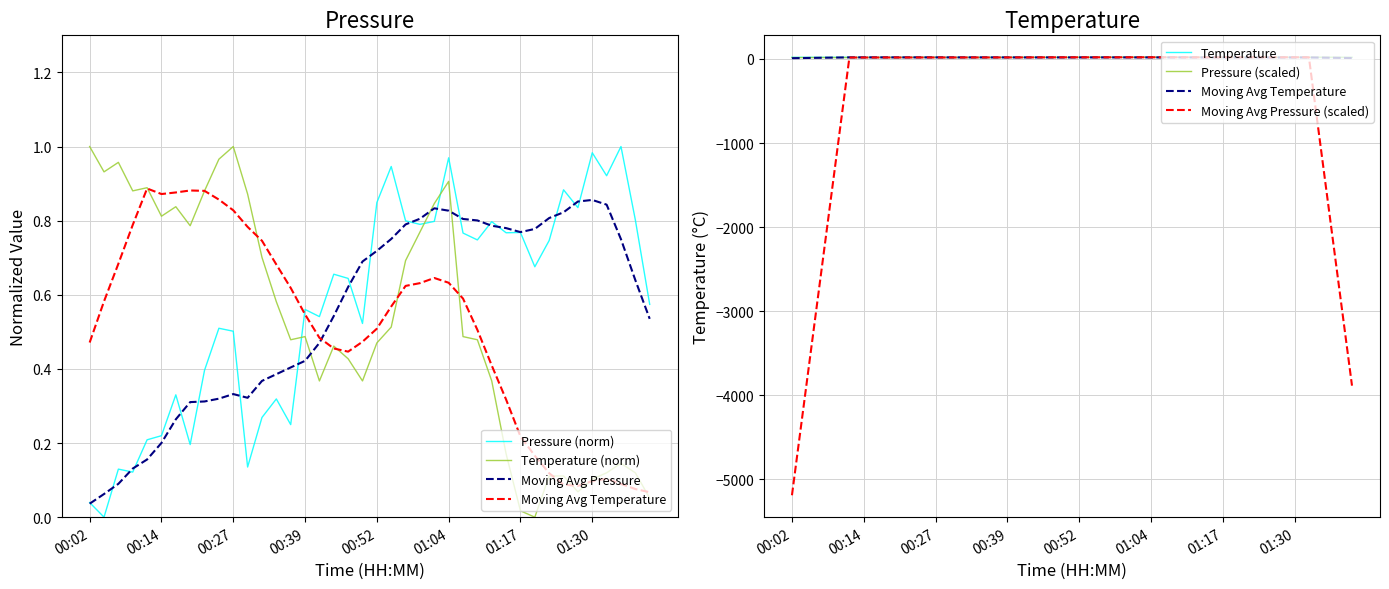

The value of temperature at 37 is 24.5. True or false?

False